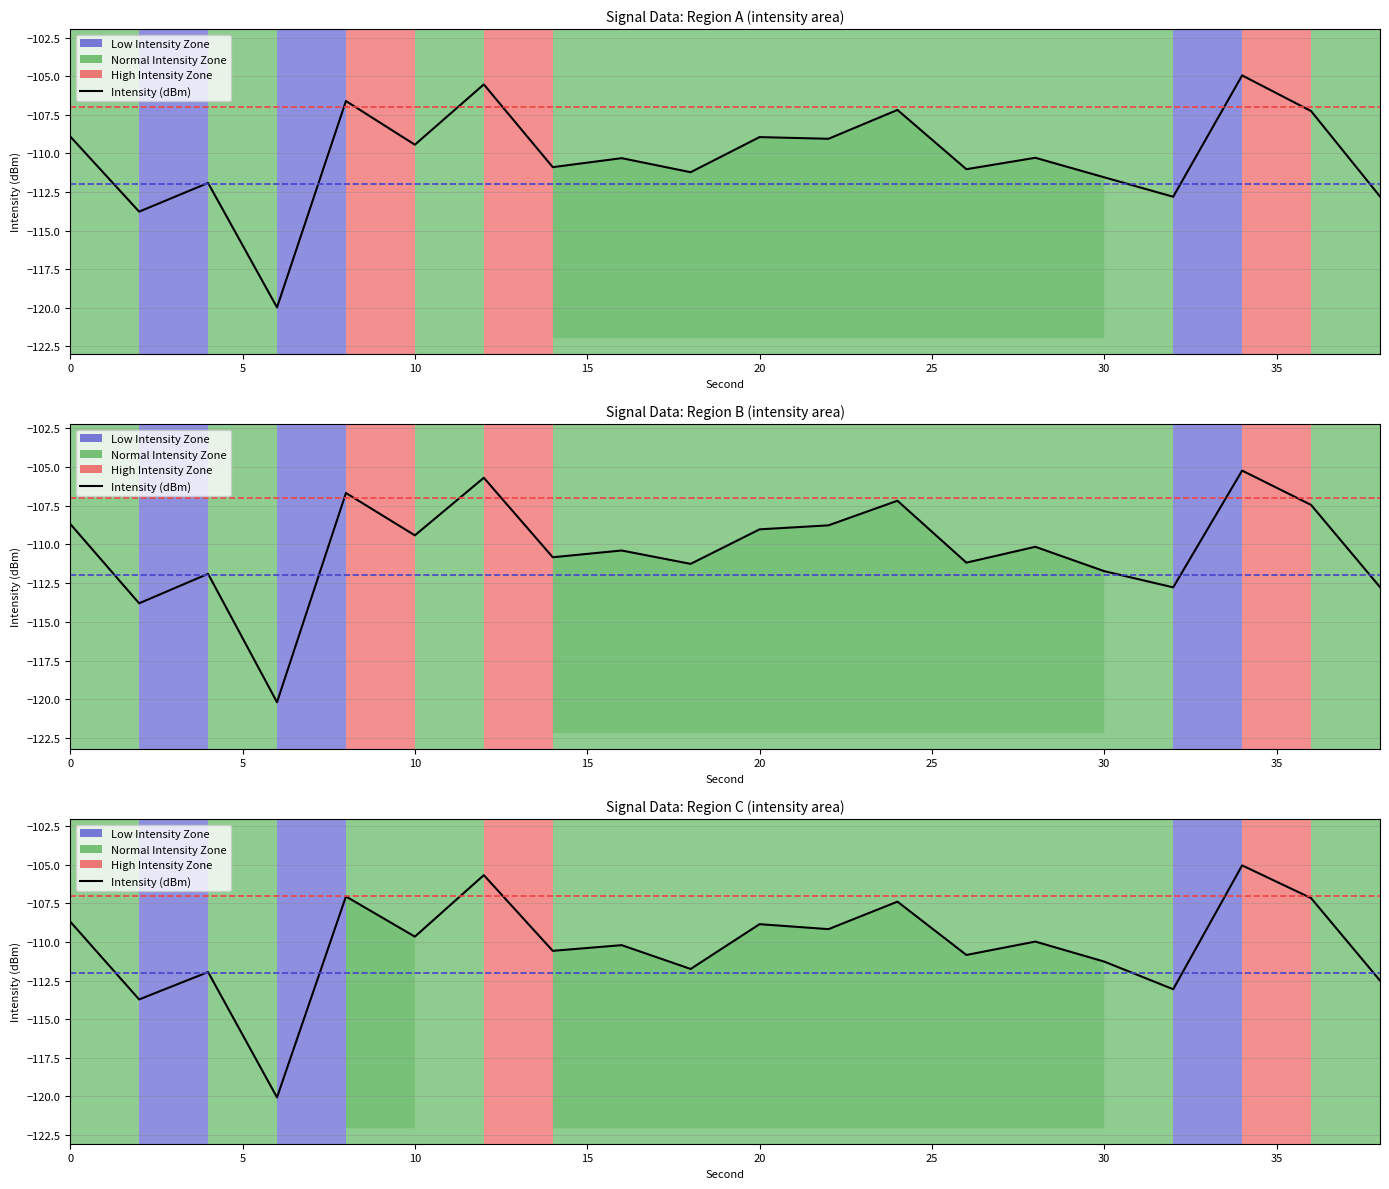

What is the minimum value shown in the chart?

-120.1